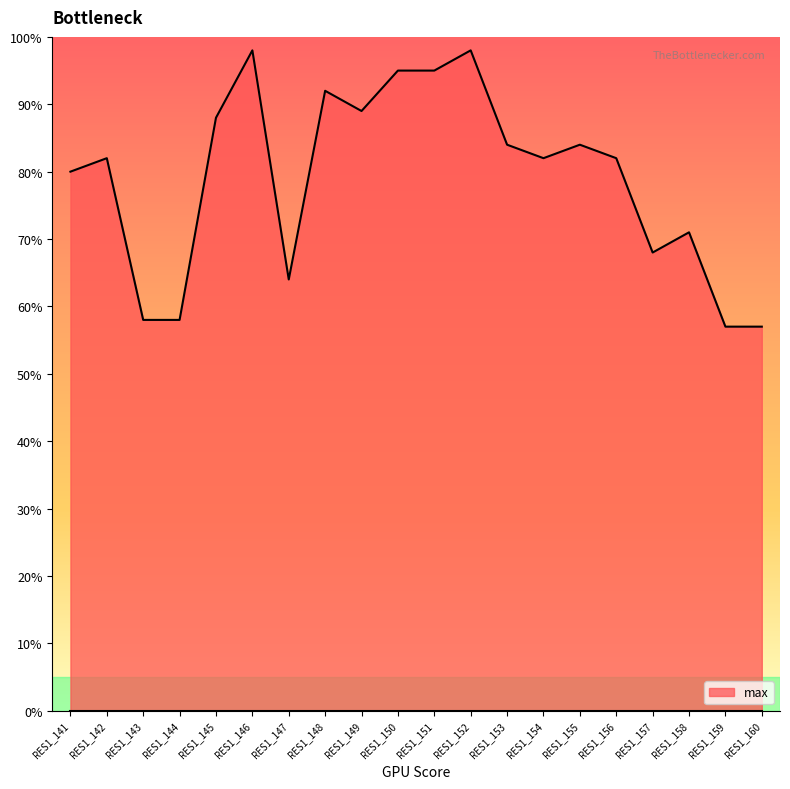

What is the sum of the values at RES1_153 and RES1_158?

155